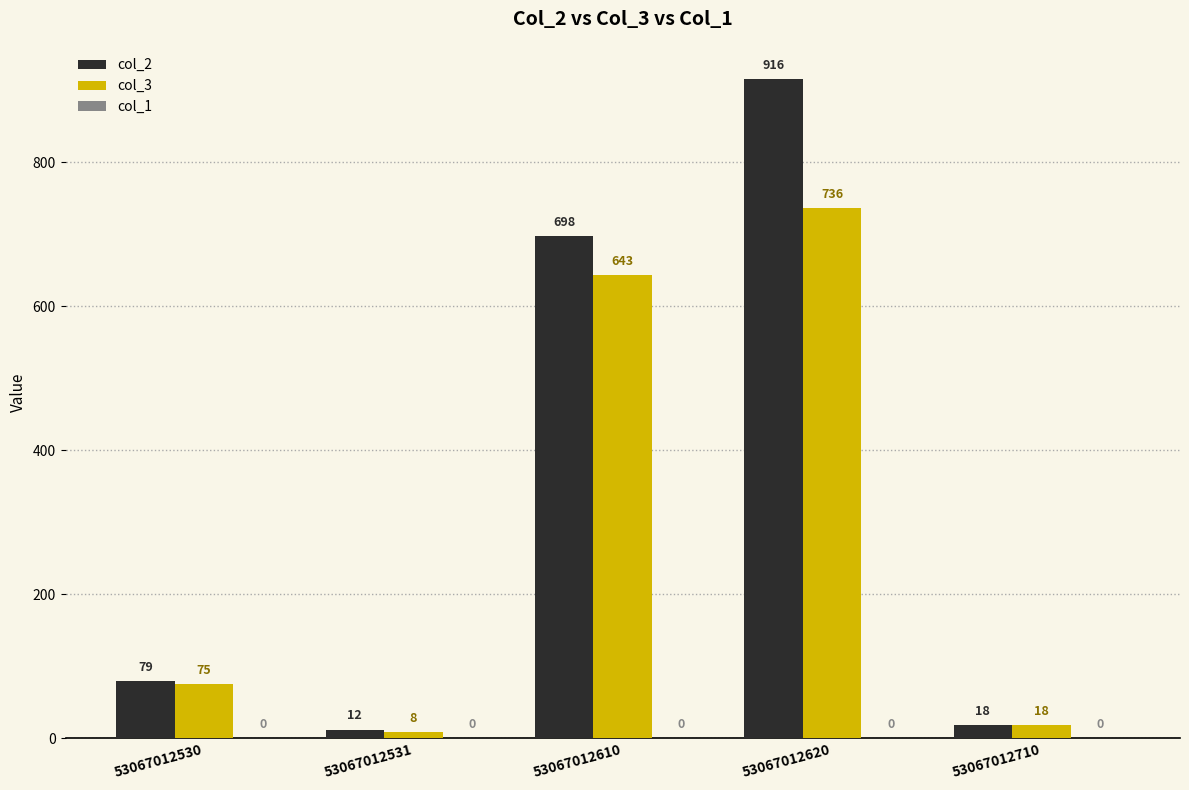

How many data points in col_3 are less than 75?

2